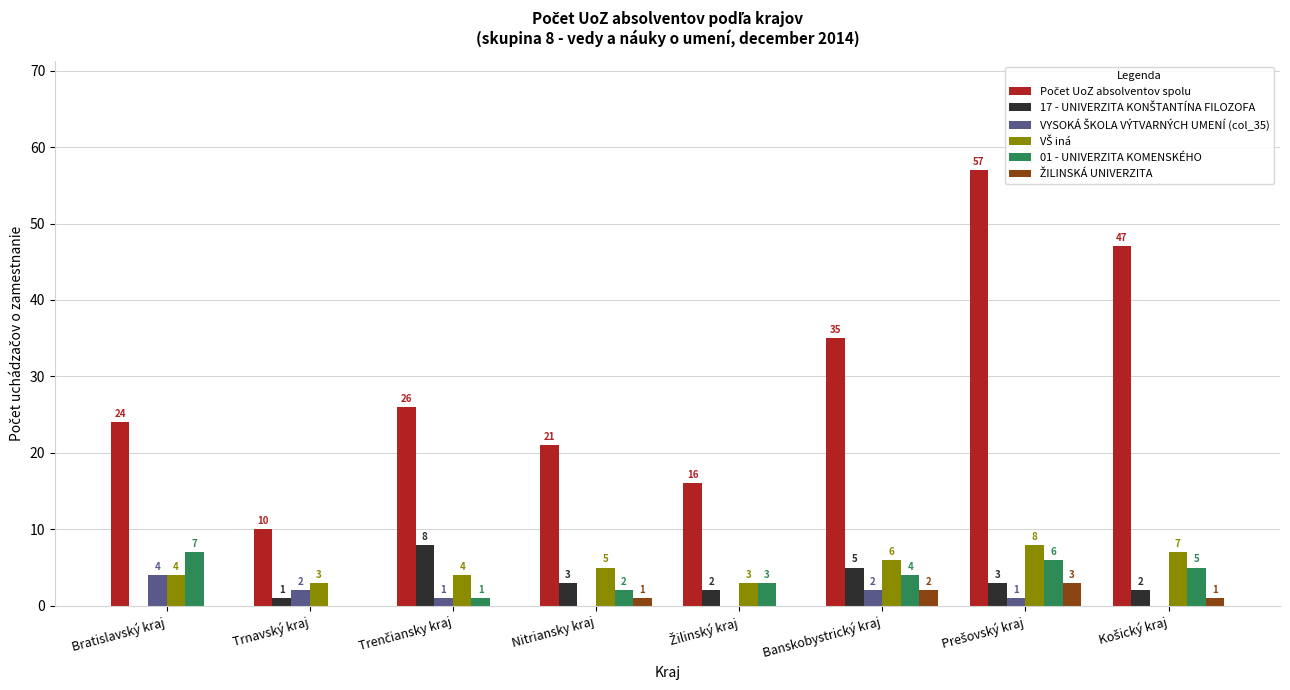

Between Bratislavský kraj and Nitriansky kraj, which series saw the biggest shift?

01 - UNIVERZITA KOMENSKÉHO